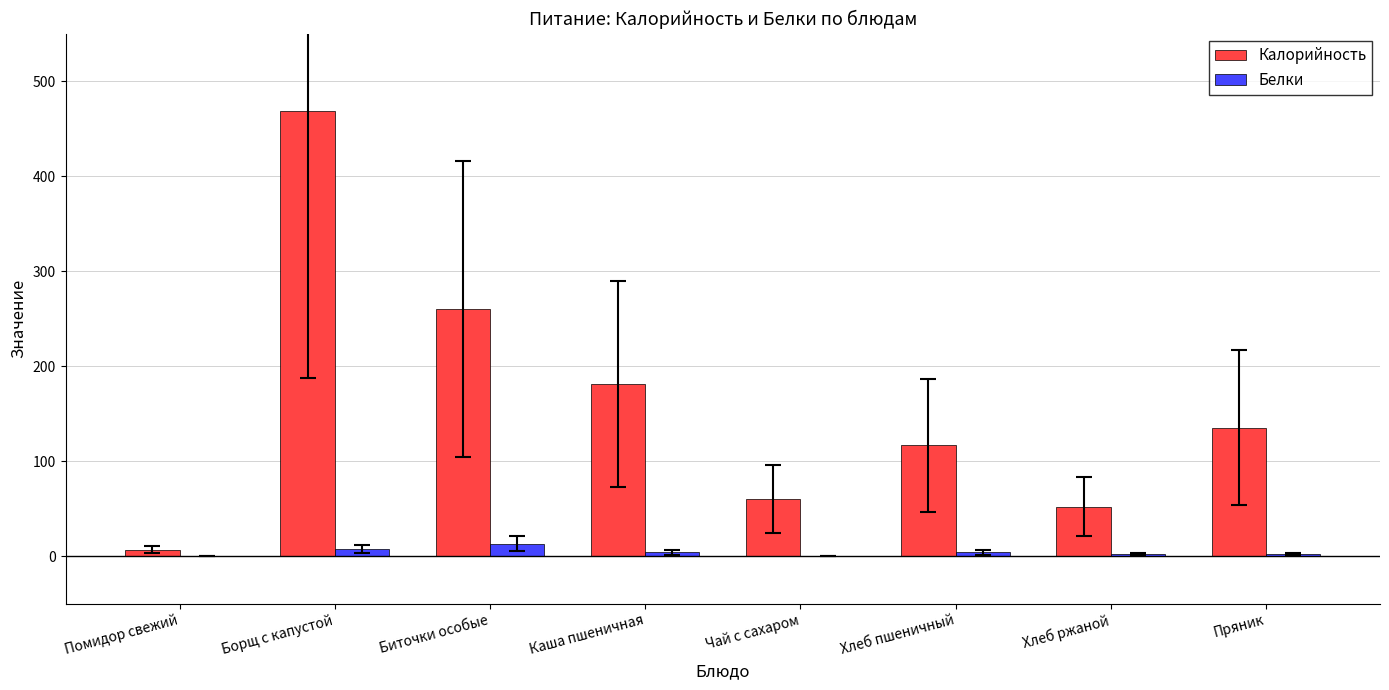

What is the approximate value of Калорийность at Биточки особые?

260.0